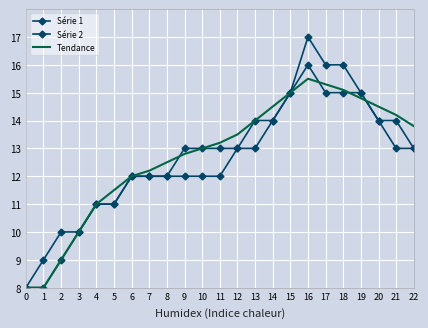

What is the value of the Série 1 point at the 7th from the left?

12.0